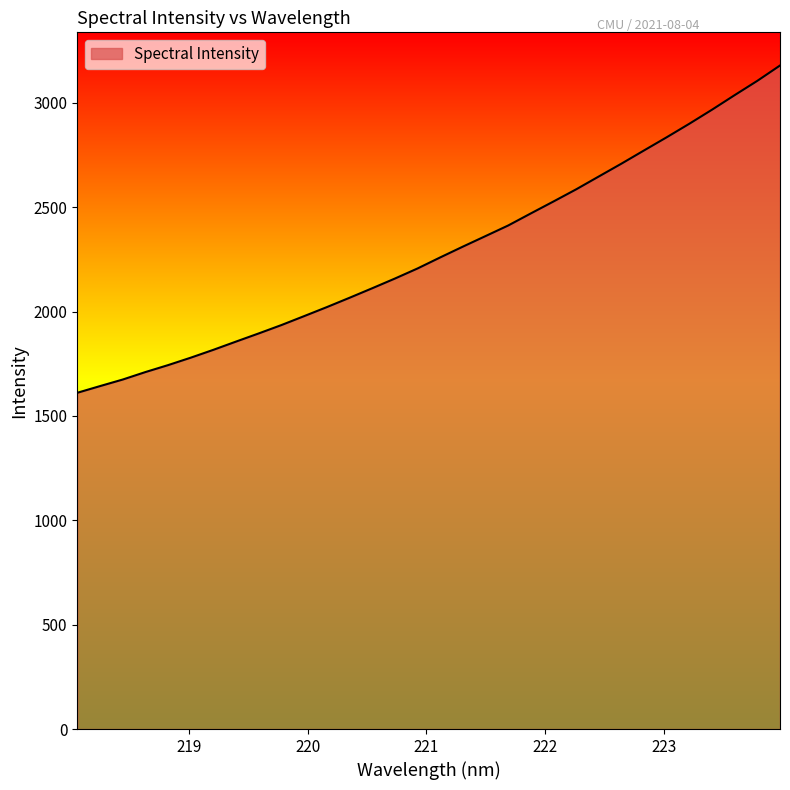

What is the difference between the second highest and minimum values?

1494.5